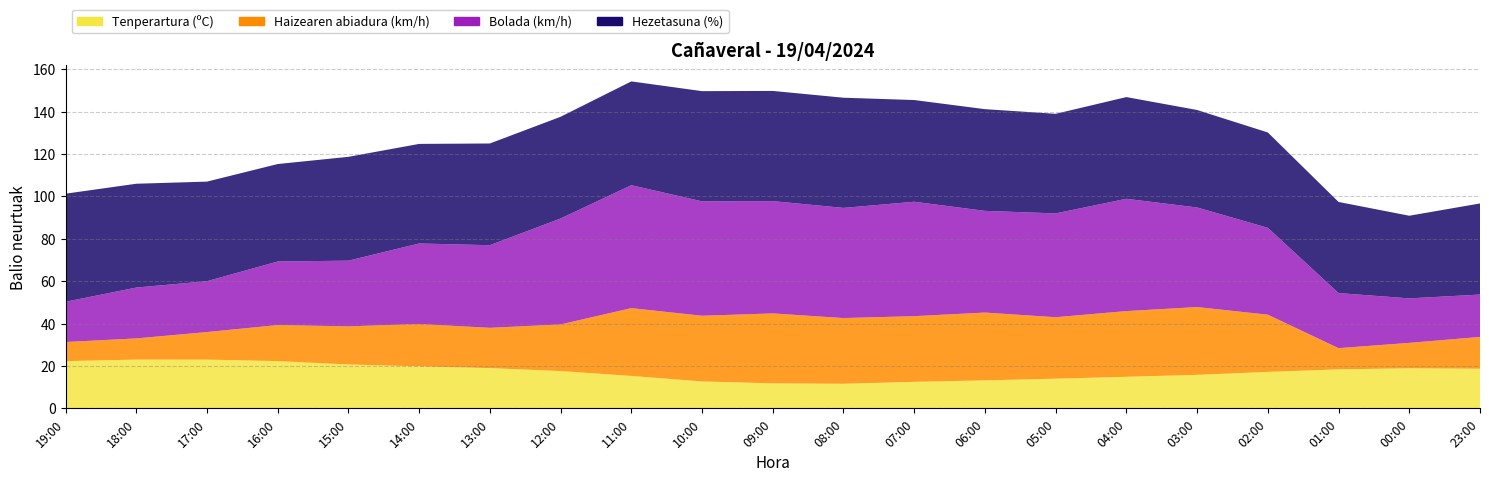

Reading left to right, extract all data points from this chart.

Tenperartura (ºC): 19:00=22.3	18:00=23.0	17:00=23.0	16:00=22.3	15:00=20.7	14:00=19.8	13:00=19.0	12:00=17.6	11:00=15.3	10:00=12.7	09:00=11.8	08:00=11.6	07:00=12.5	06:00=13.2	05:00=14.0	04:00=14.9	03:00=15.8	02:00=17.2	01:00=18.4	00:00=18.9	23:00=18.7
Haizearen abiadura (km/h): 19:00=9.0	18:00=10.0	17:00=13.0	16:00=17.0	15:00=18.0	14:00=20.0	13:00=19.0	12:00=22.0	11:00=32.0	10:00=31.0	09:00=33.0	08:00=31.0	07:00=31.0	06:00=32.0	05:00=29.0	04:00=31.0	03:00=32.0	02:00=27.0	01:00=10.0	00:00=12.0	23:00=15.0
Bolada (km/h): 19:00=19.0	18:00=24.0	17:00=24.0	16:00=30.0	15:00=31.0	14:00=38.0	13:00=39.0	12:00=50.0	11:00=58.0	10:00=54.0	09:00=53.0	08:00=52.0	07:00=54.0	06:00=48.0	05:00=49.0	04:00=53.0	03:00=47.0	02:00=41.0	01:00=26.0	00:00=21.0	23:00=20.0
Hezetasuna (%): 19:00=51.0	18:00=49.0	17:00=47.0	16:00=46.0	15:00=49.0	14:00=47.0	13:00=48.0	12:00=48.0	11:00=49.0	10:00=52.0	09:00=52.0	08:00=52.0	07:00=48.0	06:00=48.0	05:00=47.0	04:00=48.0	03:00=46.0	02:00=45.0	01:00=43.0	00:00=39.0	23:00=43.0